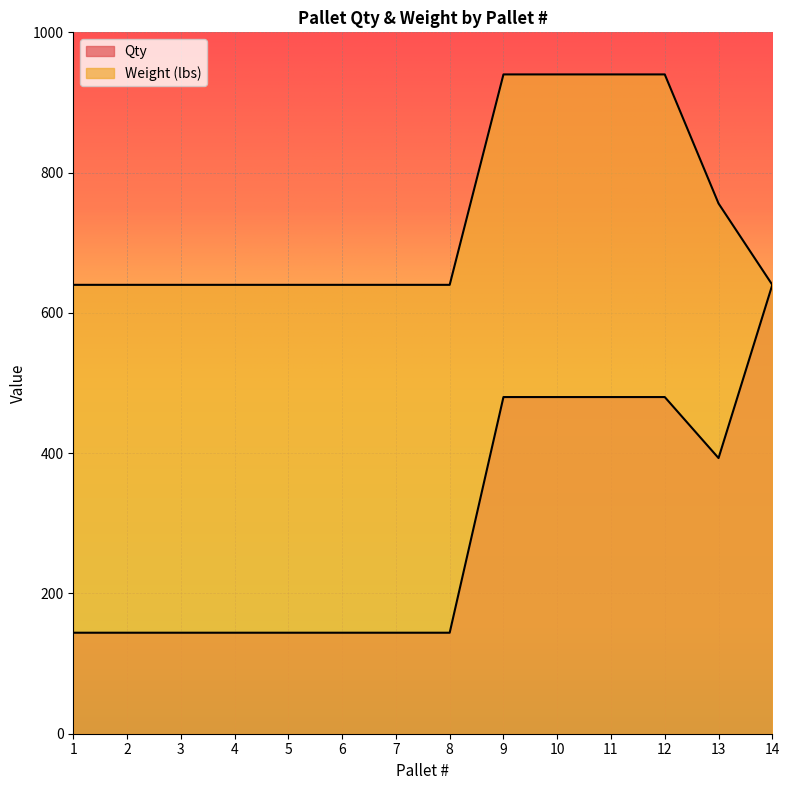

What are all the series names shown in the legend?

Qty, Weight (lbs)